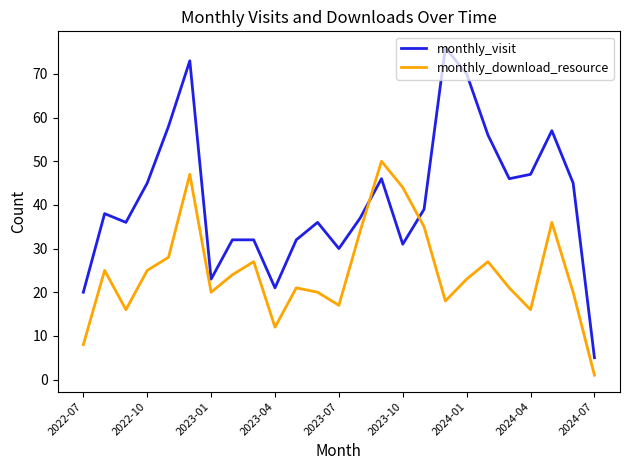

What is the minimum value for monthly_visit?

5